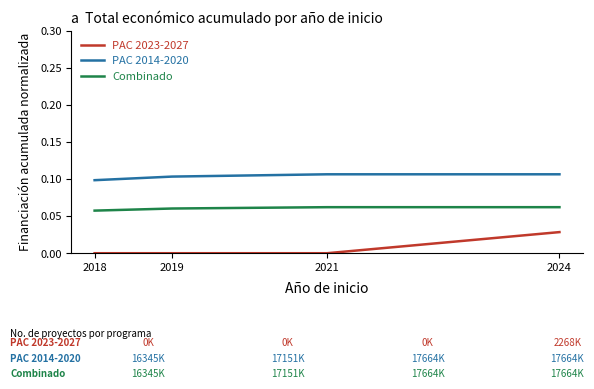

List the series in order of their overall mean, highest first.

PAC 2014-2020, Combinado, PAC 2023-2027